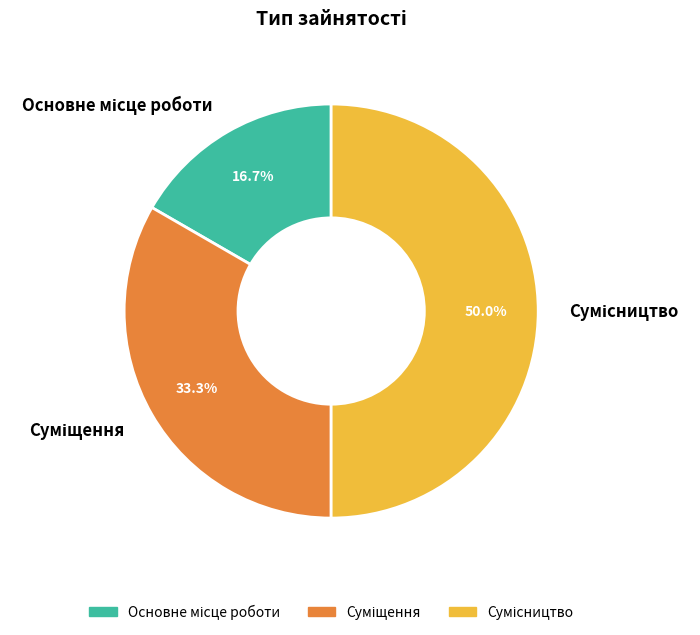

To the nearest percent, what portion does Суміщення represent?

33%